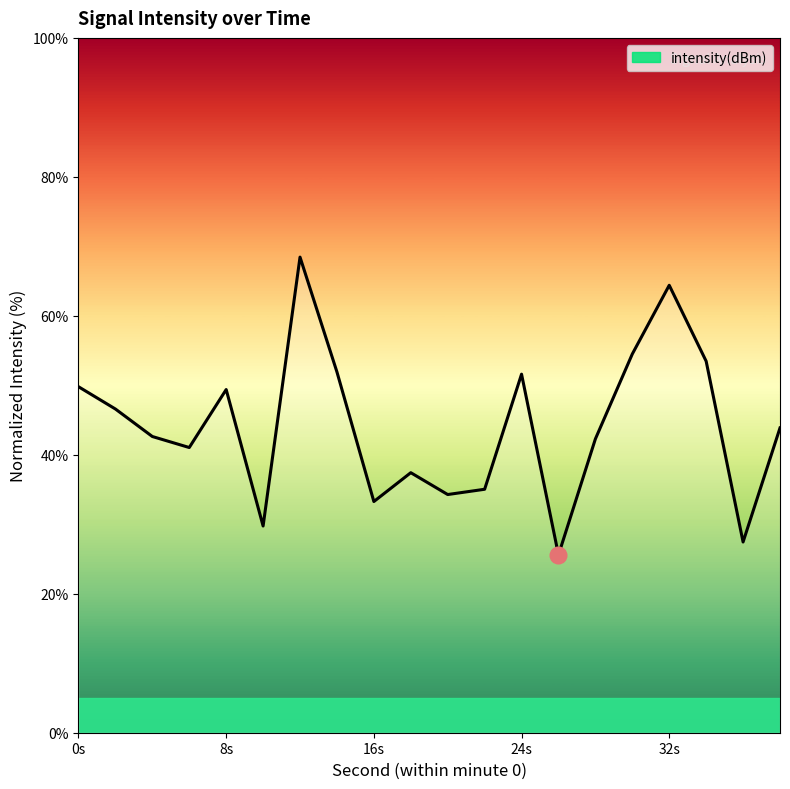

What is the difference between the maximum and minimum values?

42.9